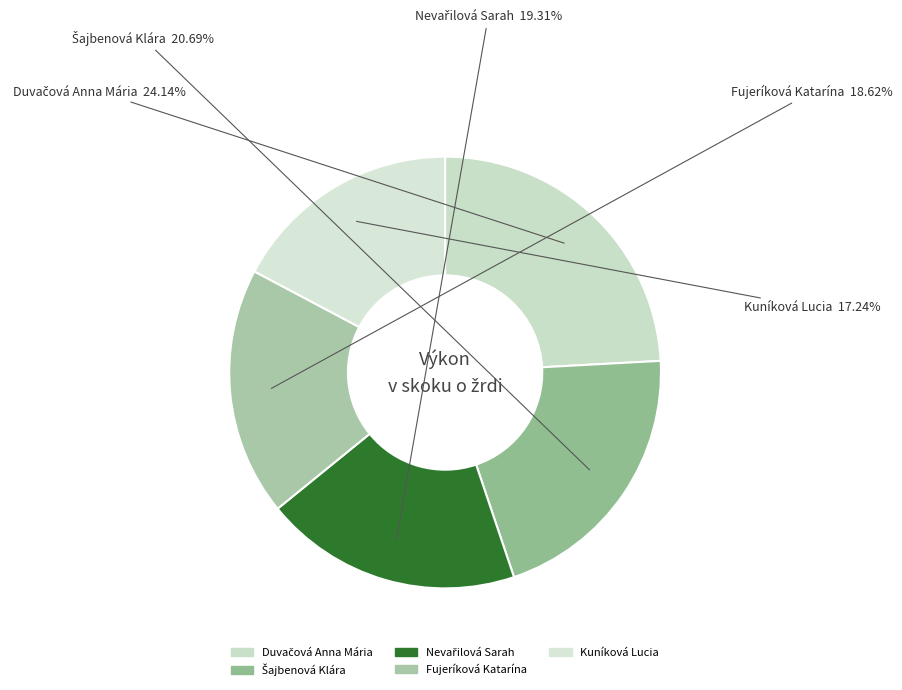

The Kuníková Lucia slice represents 17% of the pie. True or false?

True